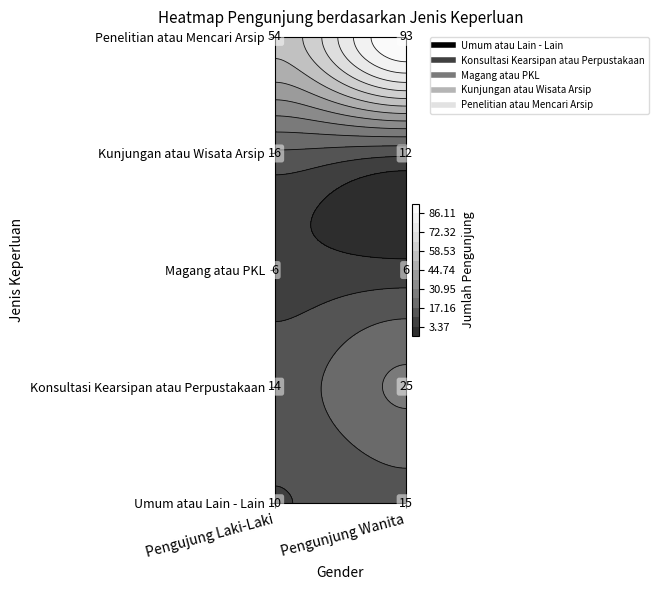

How many data points in Kunjungan atau Wisata Arsip are less than 16?

1